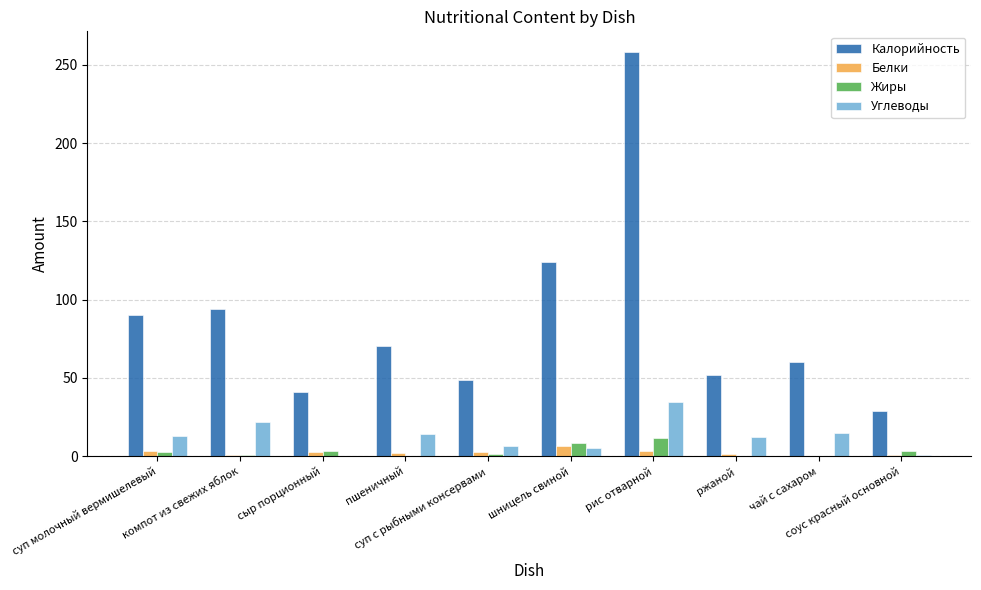

What is the sum of all Белки values?

24.6